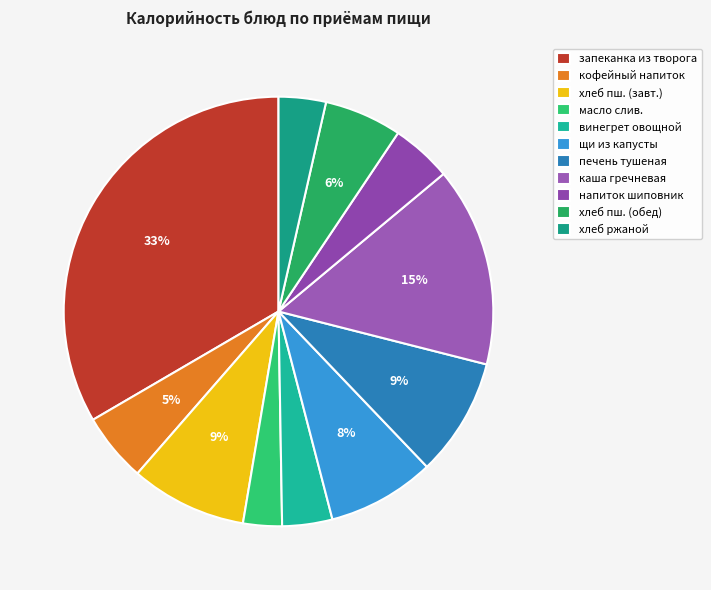

To the nearest percent, what percentage of the pie is хлеб ржаной?

4%